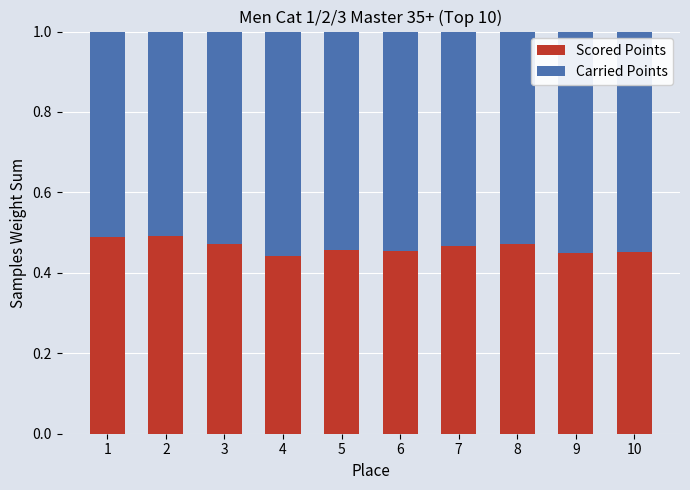

What is the sum of the Scored Points values at 6 and 7?

0.9